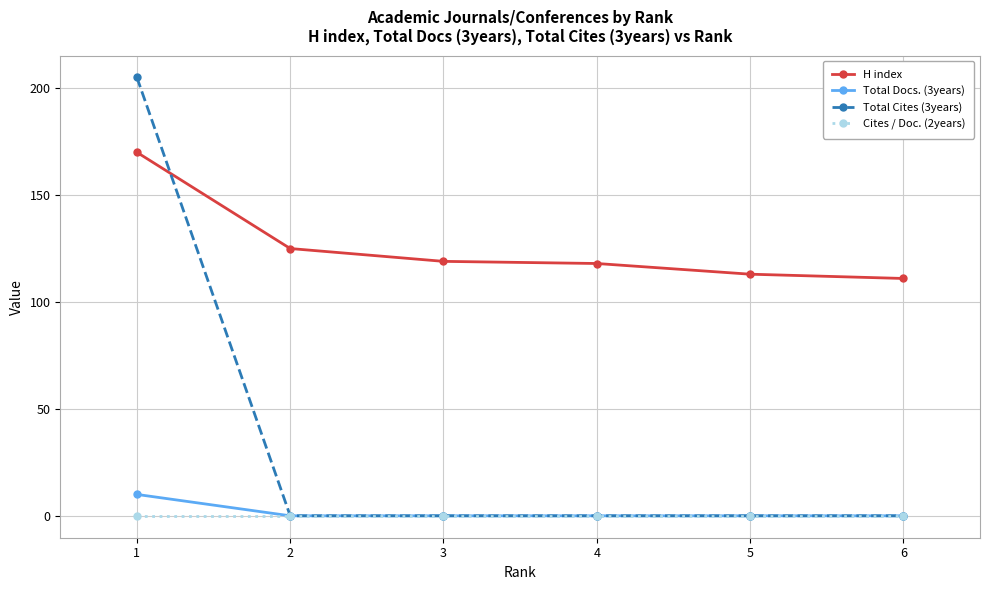

What is the total value across all series at 5?

113